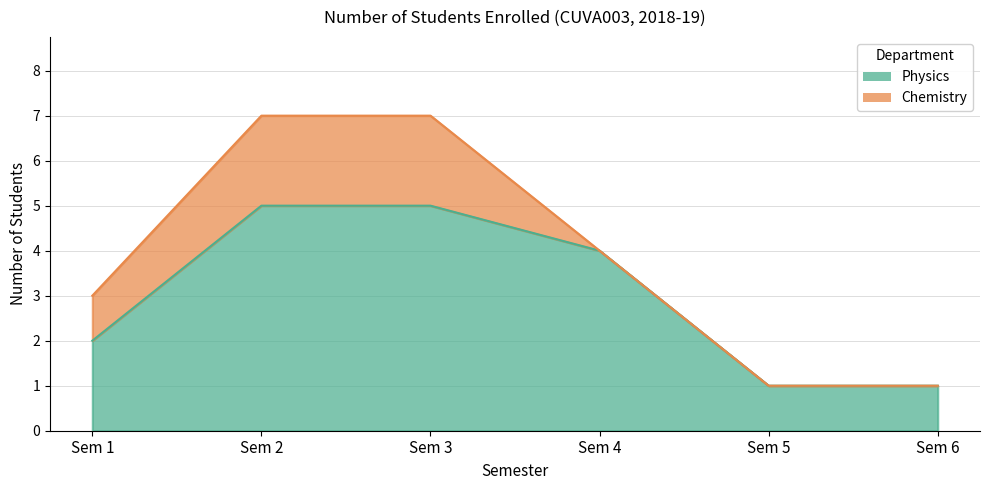

At which label does the data first exceed 4?

Sem 2